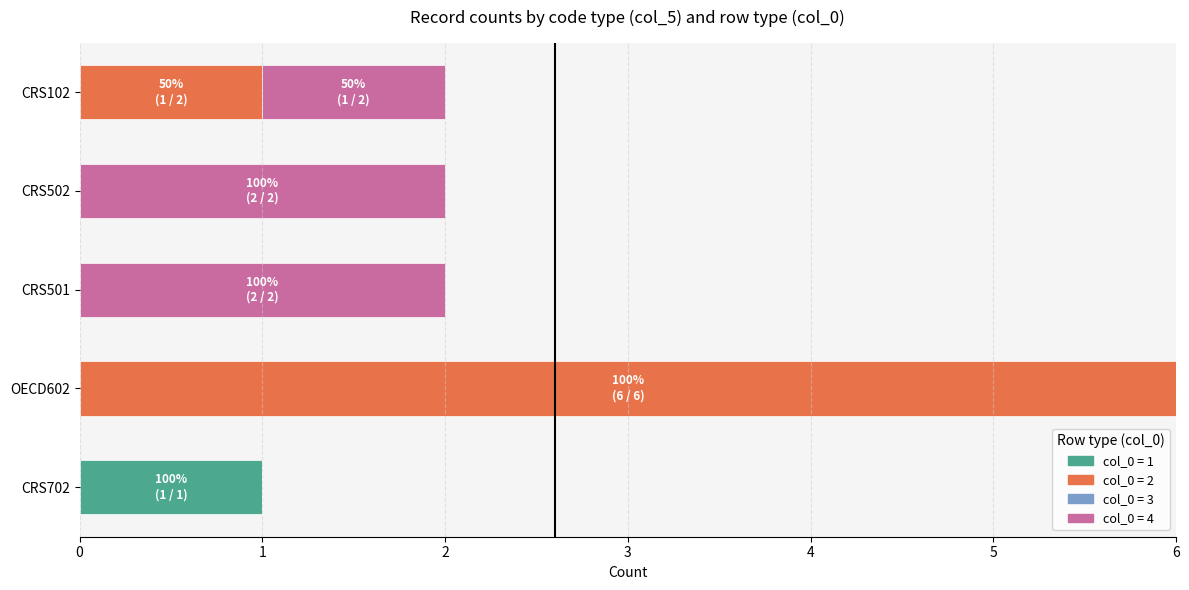

At which category is the sum across all series the highest?

OECD602